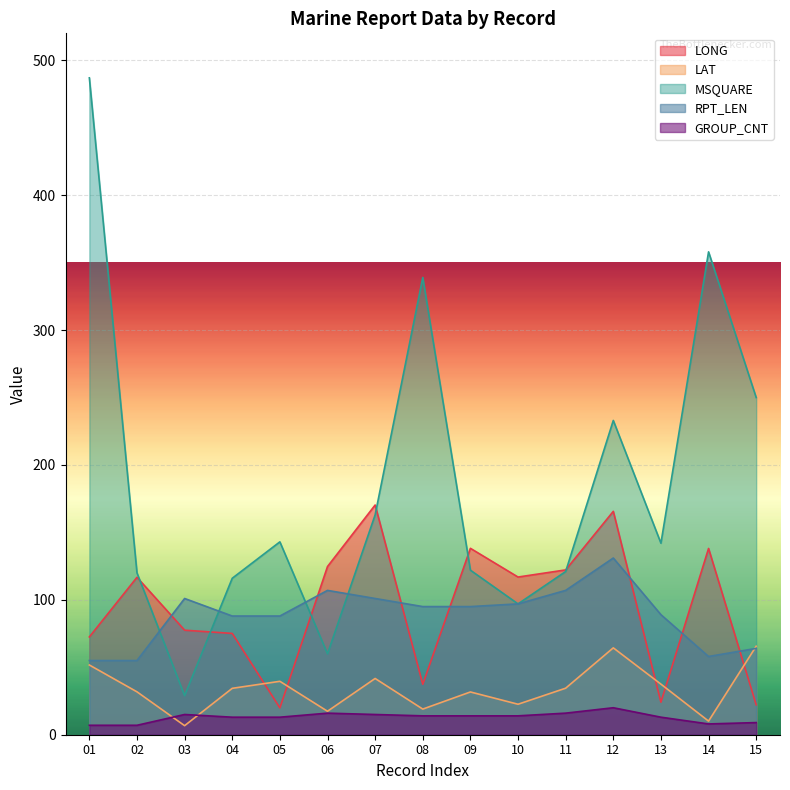

At which label does LAT first exceed 34?

01